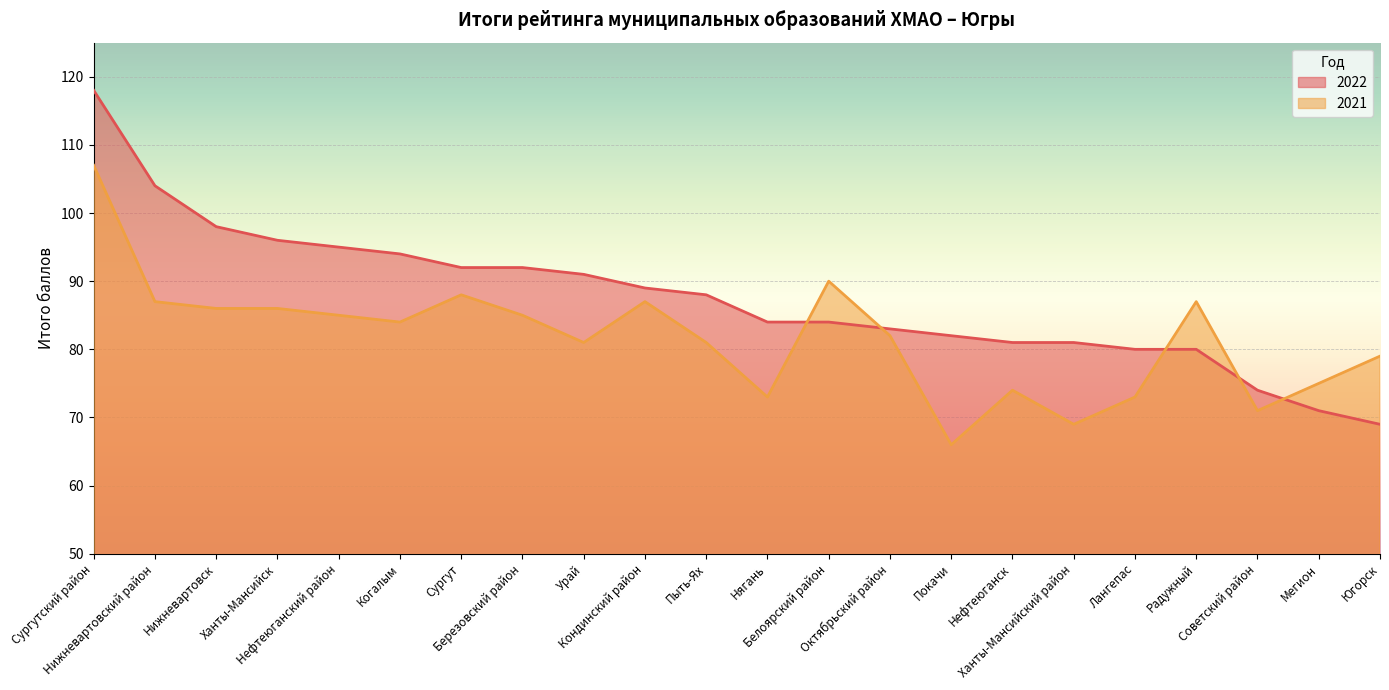

At how many categories does at least one series exceed 112?

1